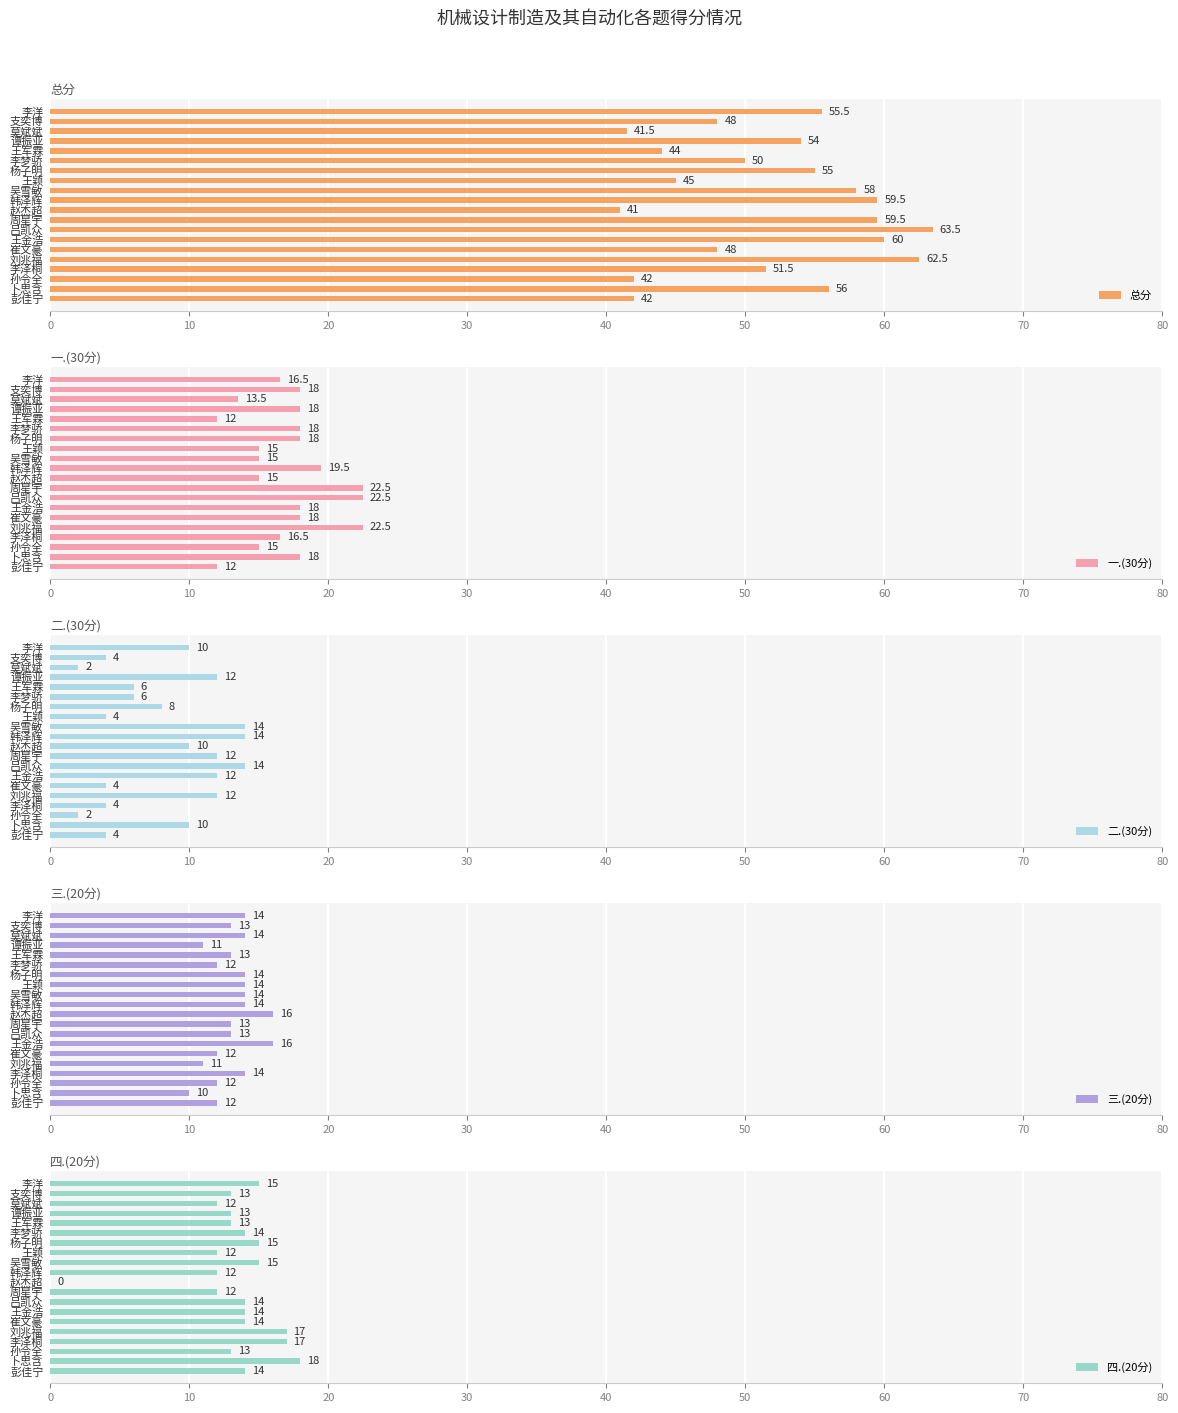

At which label is 二.(30分) closest to 8?

杨子明